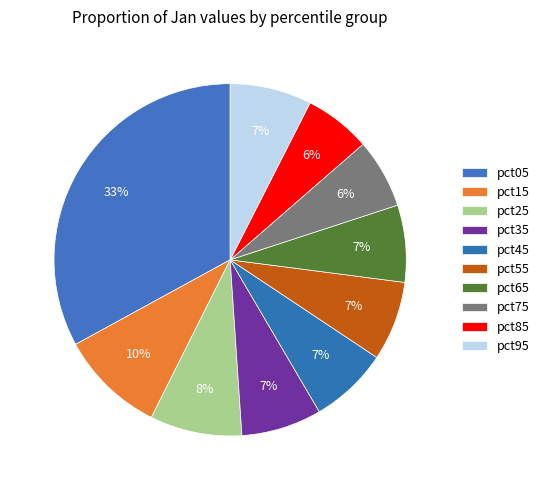

To the nearest percent, what is the difference between the largest and smallest slice percentages?

27%